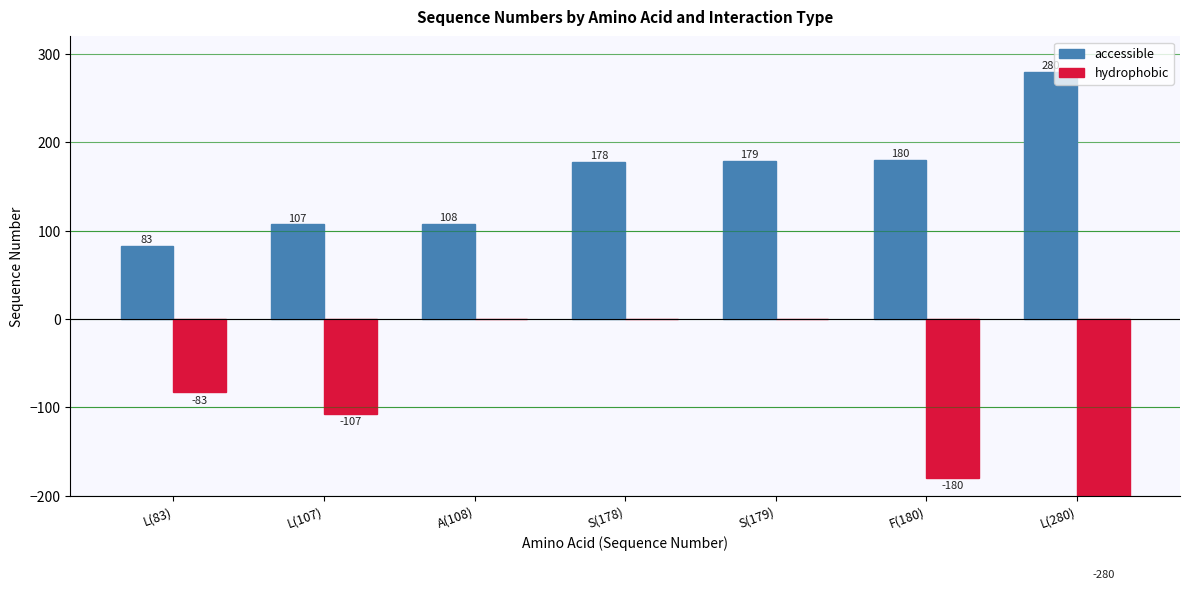

What is the smallest value displayed?

-280